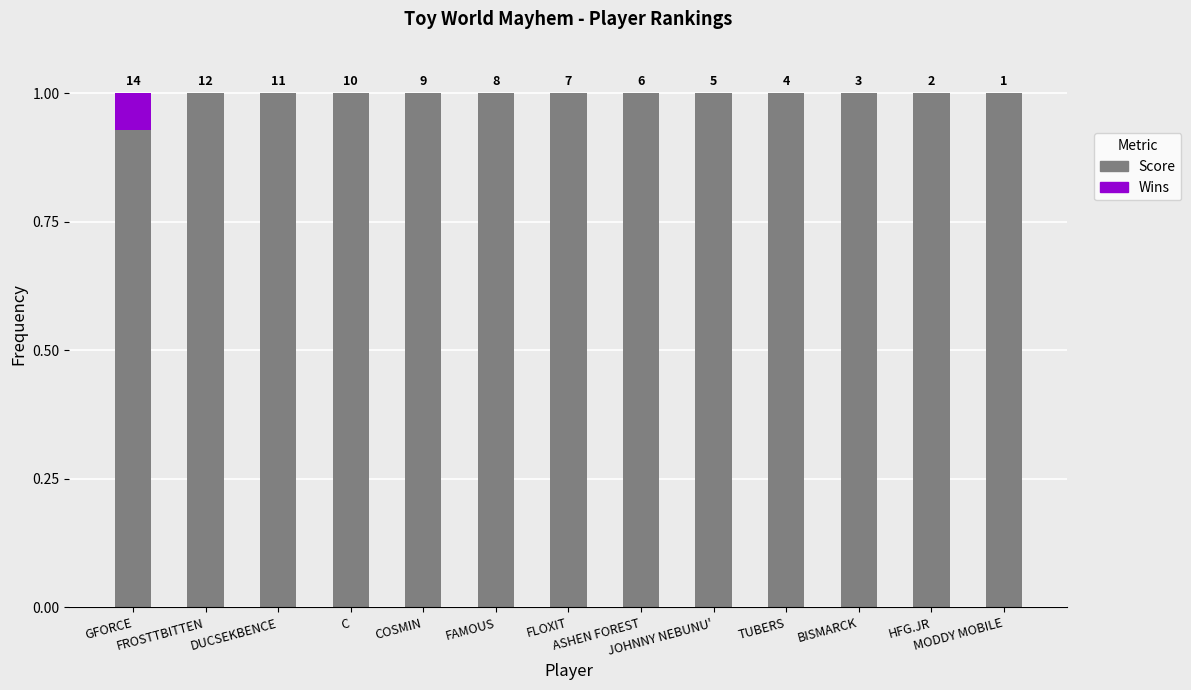

Are the bars grouped side by side (vs. stacked)?

No